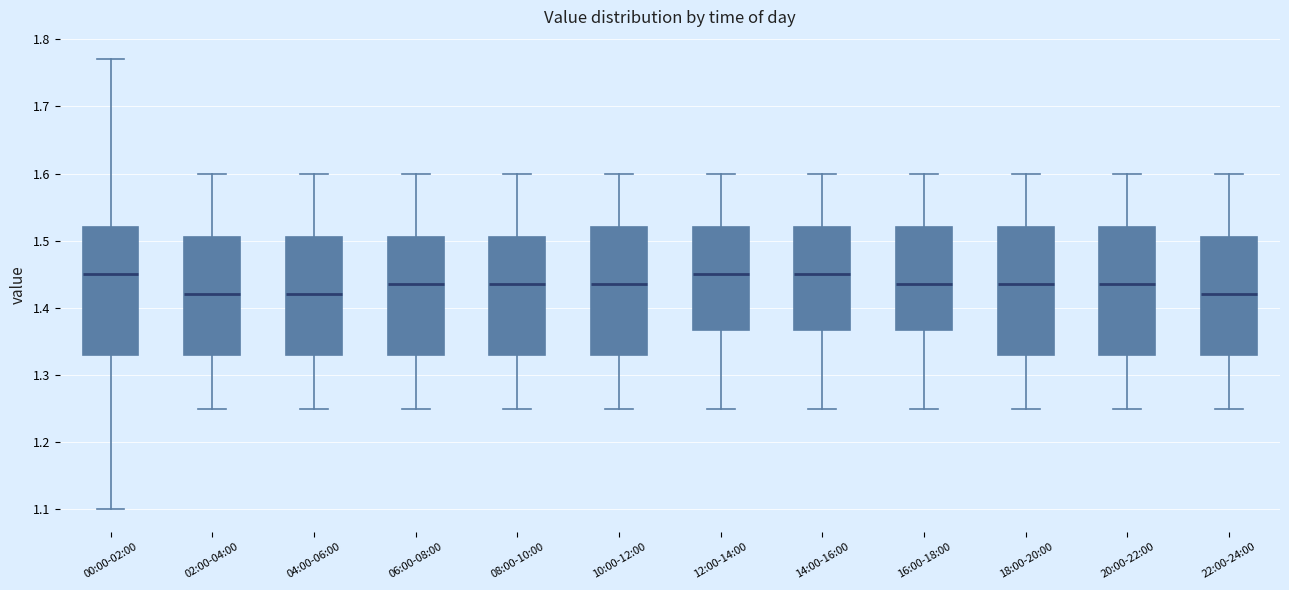

Reading left to right, transcribe this box plot: for each box, give where its median line is, the range the box spans, and where its two whiskers end, as read against the y-axis. The values are not printed on the chart, so give them approximately, as read against the axis.

00:00-02:00: median 1.45, box 1.33 to 1.52, whiskers 1.10 to 1.77
02:00-04:00: median 1.42, box 1.33 to 1.51, whiskers 1.25 to 1.60
04:00-06:00: median 1.42, box 1.33 to 1.51, whiskers 1.25 to 1.60
06:00-08:00: median 1.44, box 1.33 to 1.51, whiskers 1.25 to 1.60
08:00-10:00: median 1.44, box 1.33 to 1.51, whiskers 1.25 to 1.60
10:00-12:00: median 1.44, box 1.33 to 1.52, whiskers 1.25 to 1.60
12:00-14:00: median 1.45, box 1.37 to 1.52, whiskers 1.25 to 1.60
14:00-16:00: median 1.45, box 1.37 to 1.52, whiskers 1.25 to 1.60
16:00-18:00: median 1.44, box 1.37 to 1.52, whiskers 1.25 to 1.60
18:00-20:00: median 1.44, box 1.33 to 1.52, whiskers 1.25 to 1.60
20:00-22:00: median 1.44, box 1.33 to 1.52, whiskers 1.25 to 1.60
22:00-24:00: median 1.42, box 1.33 to 1.51, whiskers 1.25 to 1.60